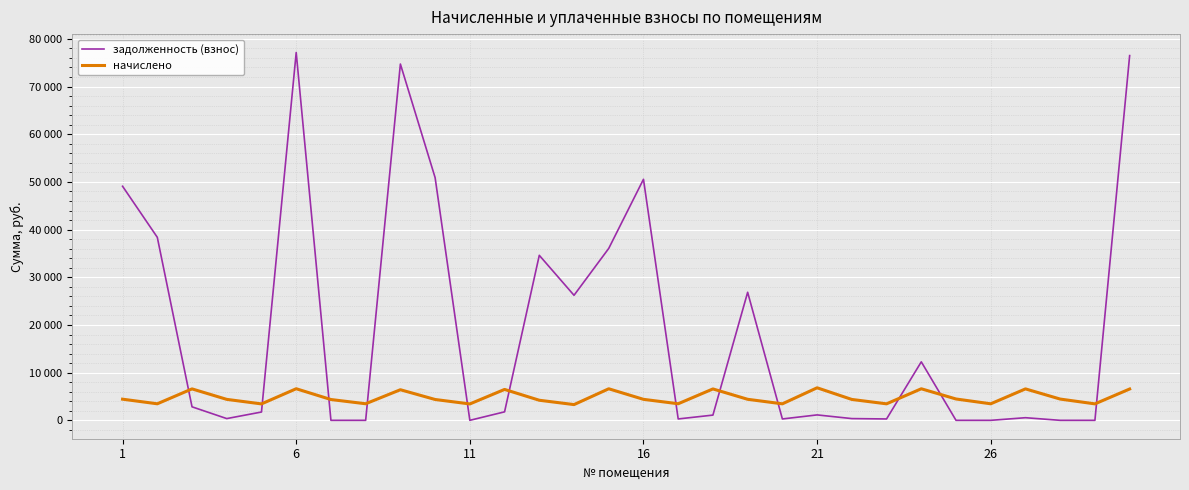

Does the chart display data point markers on the line(s)?

No